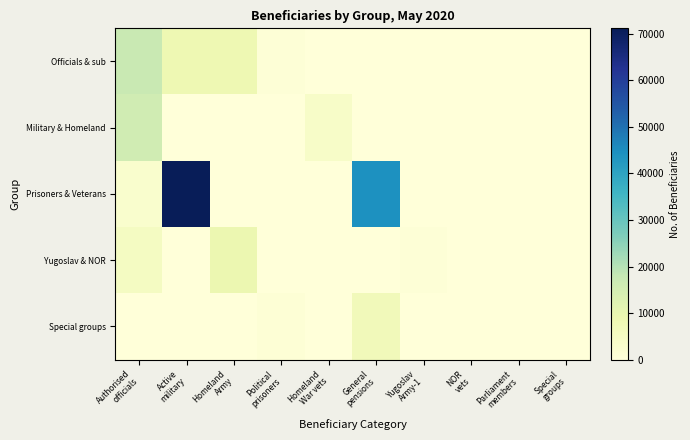

Which series has the largest range (max minus min)?

Prisoners & Veterans